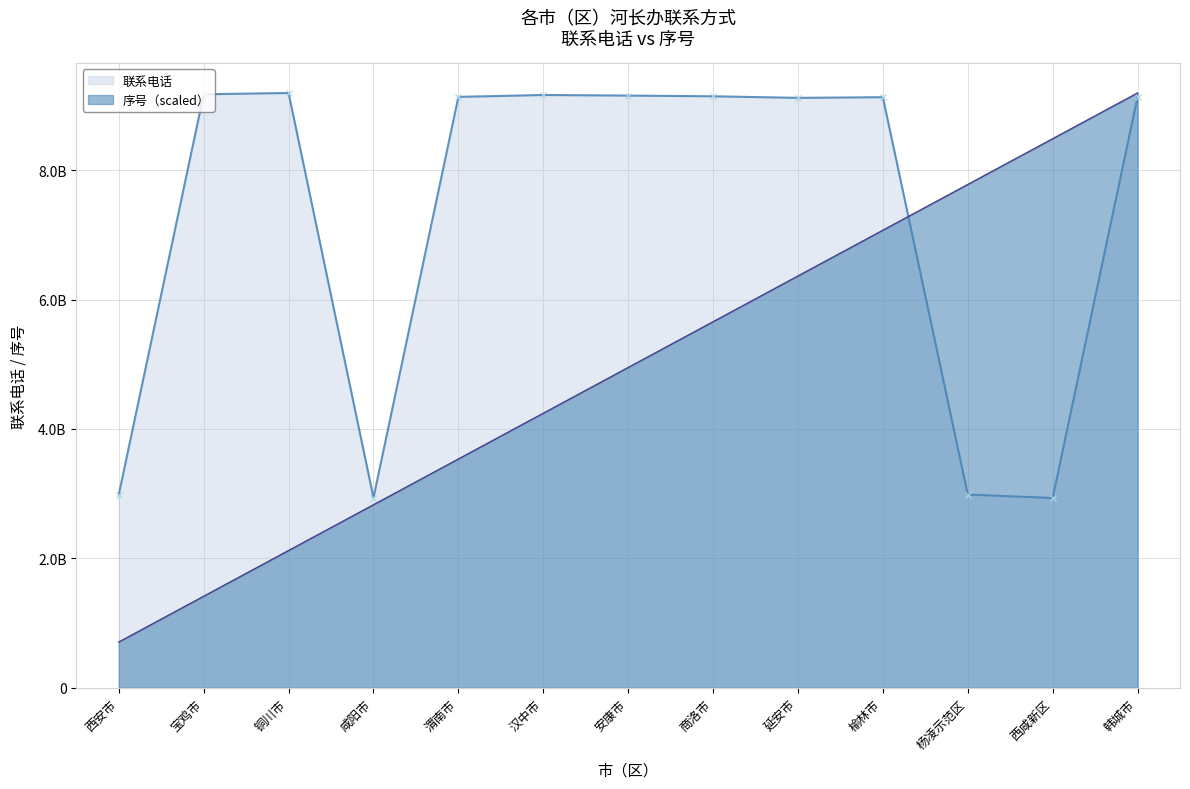

What is the maximum value for 联系电话?

9193181065.0